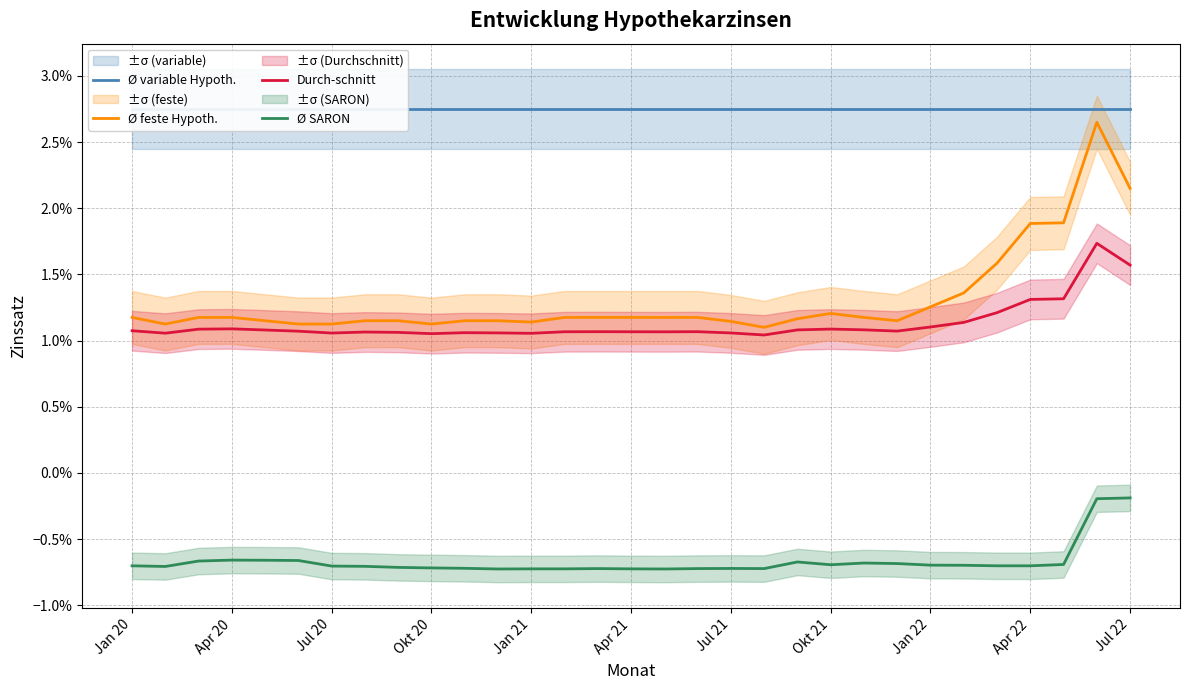

Which series has the widest spread of values?

Ø feste Hypoth.